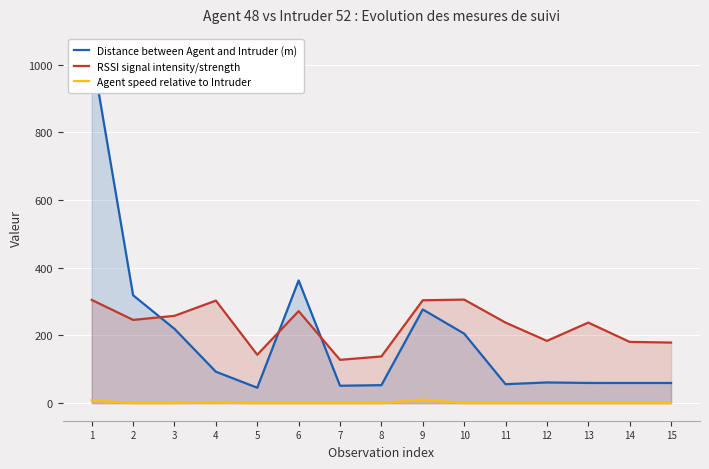

Reading right to left, list all the values displayed in this chart.

Distance between Agent and Intruder (m): 15=59.6	14=59.6	13=59.7	12=61.2	11=56.0	10=205.5	9=276.8	8=53.1	7=51.5	6=362.6	5=45.5	4=92.9	3=219.4	2=318.8	1=1039.2
RSSI signal intensity/strength: 15=179.0	14=181.0	13=238.0	12=184.0	11=238.0	10=306.0	9=304.0	8=138.0	7=128.0	6=272.0	5=143.0	4=303.0	3=258.0	2=246.0	1=305.0
Agent speed relative to Intruder: 15=0.1	14=0.1	13=0.1	12=0.1	11=0.1	10=0.1	9=10.6	8=0.1	7=0.0	6=0.0	5=0.0	4=1.9	3=0.3	2=0.1	1=8.8